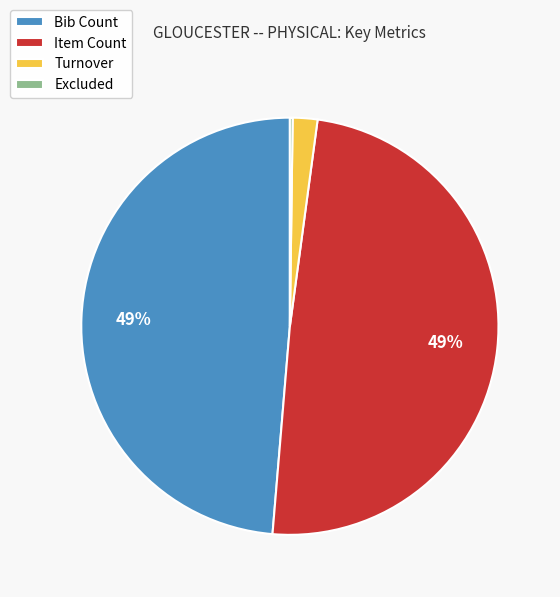

To the nearest percent, what portion does Turnover represent?

2%